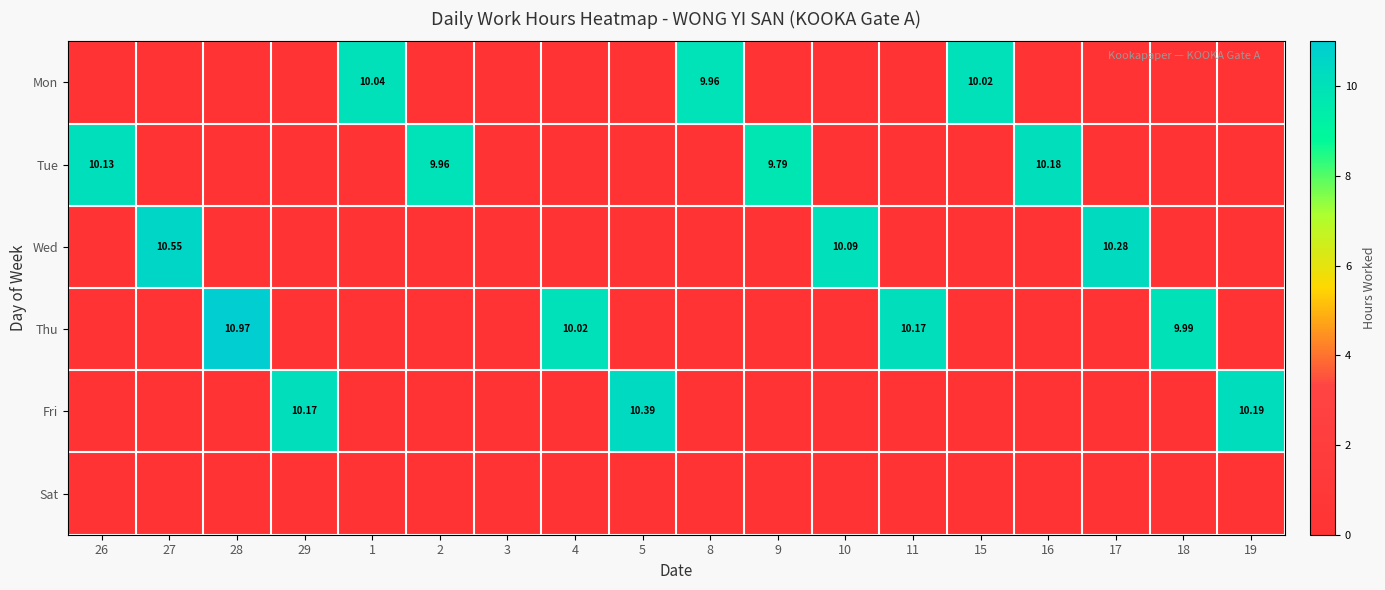

Between 2 and 9, which series saw the biggest shift?

Tue